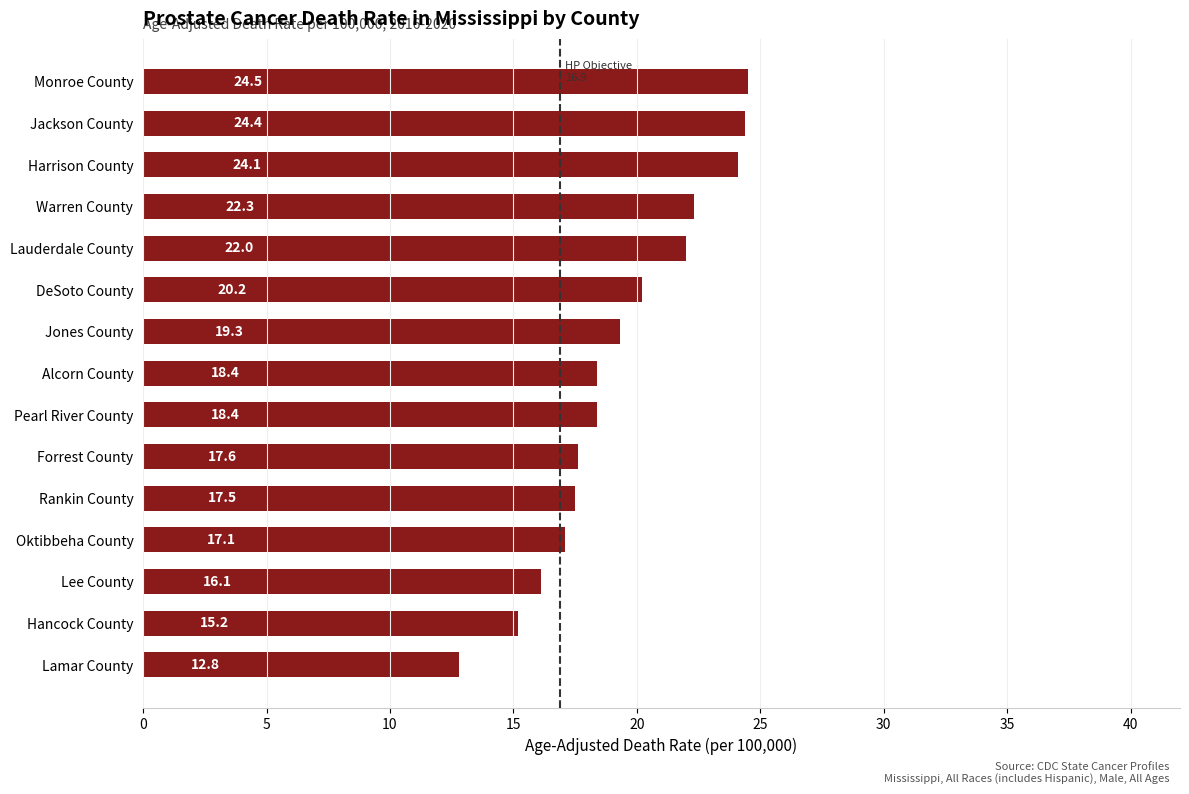

Reading bottom to top, transcribe all the data shown in this chart.

Lamar County=12.8	Hancock County=15.2	Lee County=16.1	Oktibbeha County=17.1	Rankin County=17.5	Forrest County=17.6	Pearl River County=18.4	Alcorn County=18.4	Jones County=19.3	DeSoto County=20.2	Lauderdale County=22.0	Warren County=22.3	Harrison County=24.1	Jackson County=24.4	Monroe County=24.5